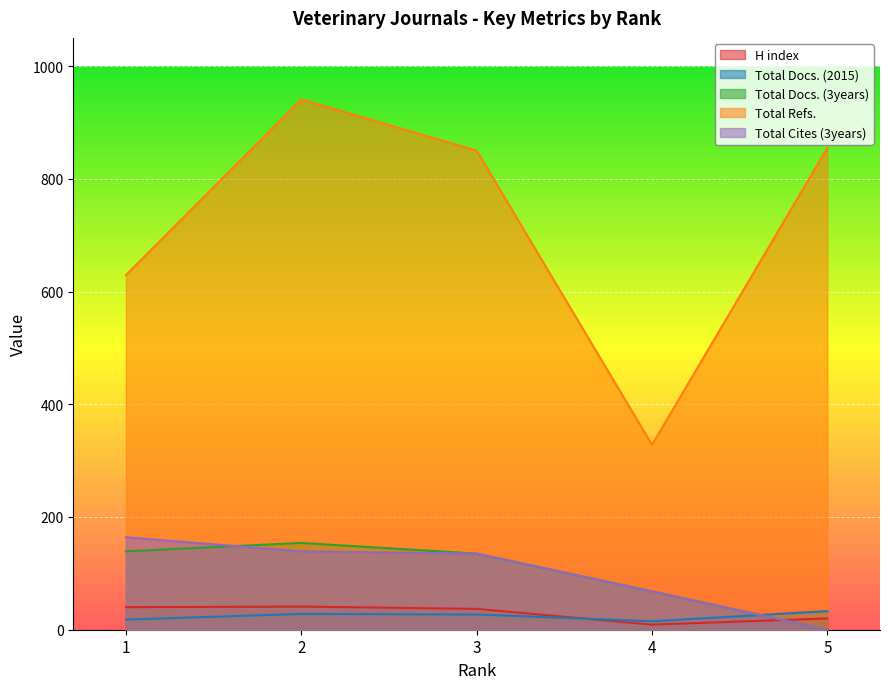

Is it true that Total Cites (3years) equals 102 at 1?

False